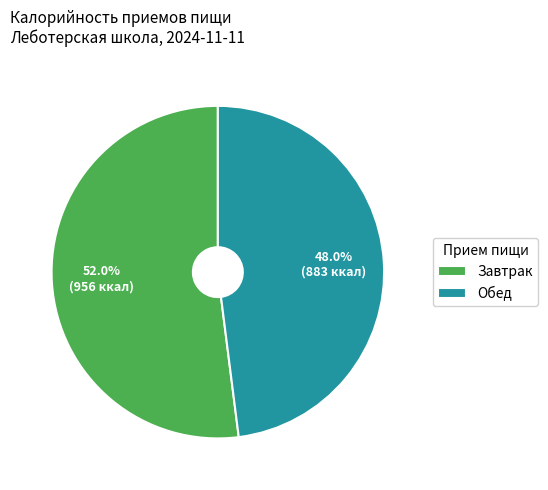

Between Обед and Завтрак, which is larger?

Завтрак